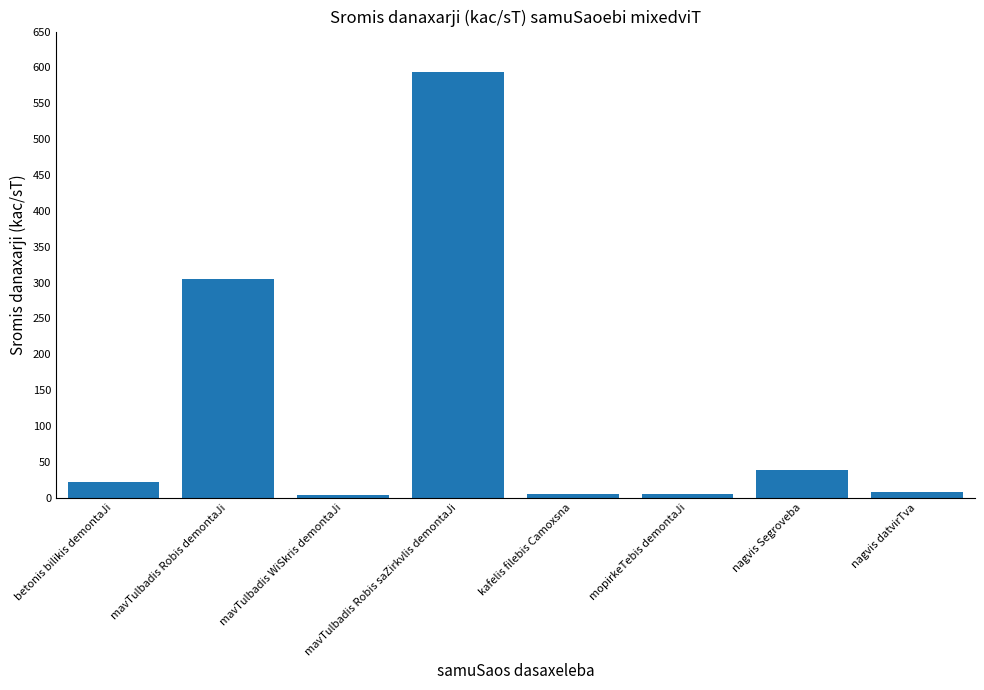

Where does the data first go above 21?

betonis bilikis demontaJi